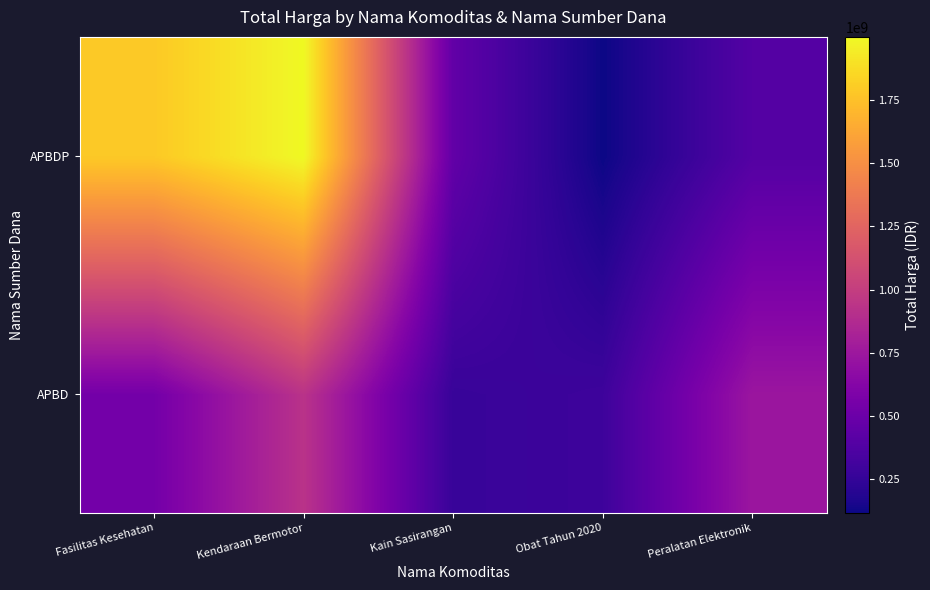

Reading left to right, extract all data points from this chart.

APBD: Fasilitas Kesehatan=540092755.0	Kendaraan Bermotor=928026633.4	Kain Sasirangan=265687594.0	Obat Tahun 2020=292486889.5	Peralatan Elektronik=740222835.9
APBDP: Fasilitas Kesehatan=1789089573.2	Kendaraan Bermotor=1999824112.7	Kain Sasirangan=454895476.7	Obat Tahun 2020=117070440.2	Peralatan Elektronik=391100774.3